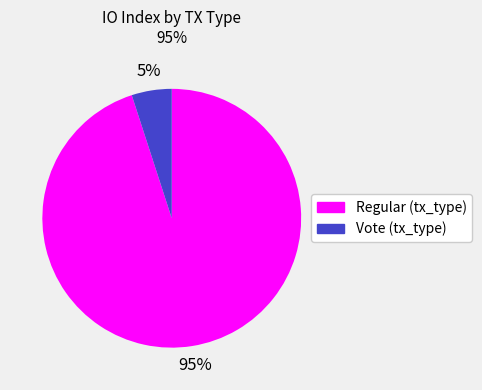

What percentage is the Vote (tx_type) slice, to the nearest percent?

5%